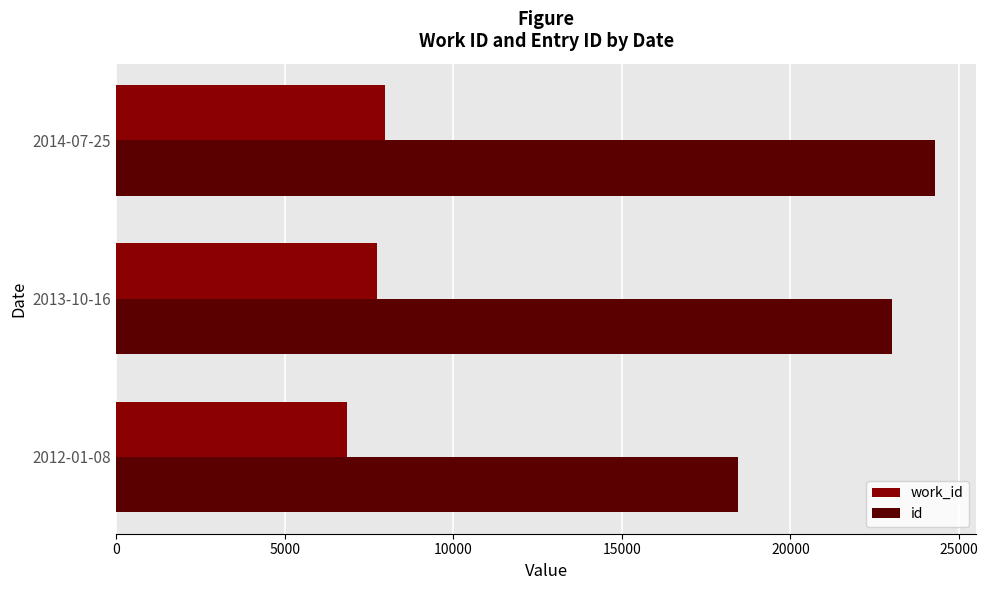

Which label corresponds to the largest value in the chart?

2014-07-25